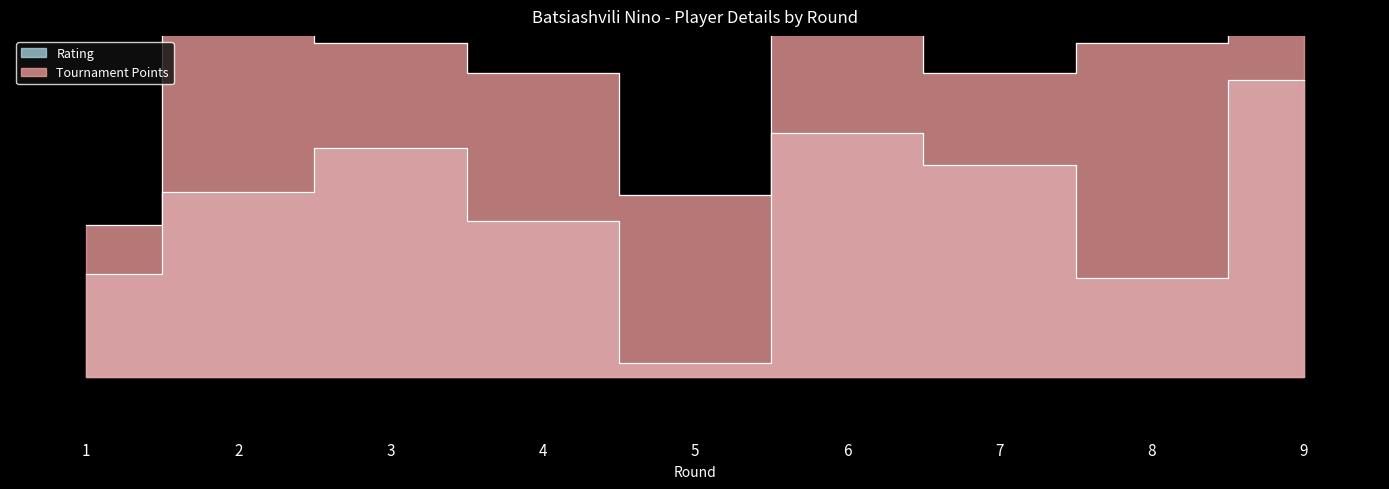

How many interior local peaks does the Tournament Points series have?

2